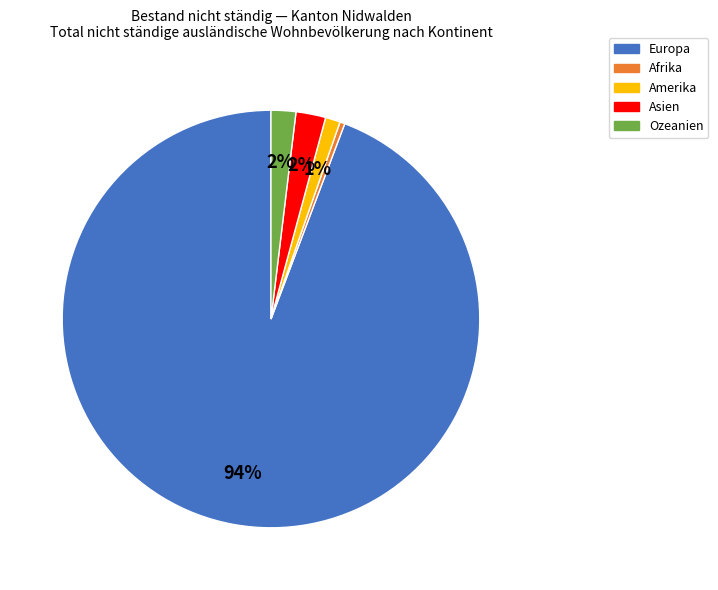

To the nearest percent, what is the combined percentage of Ozeanien and Amerika?

3%